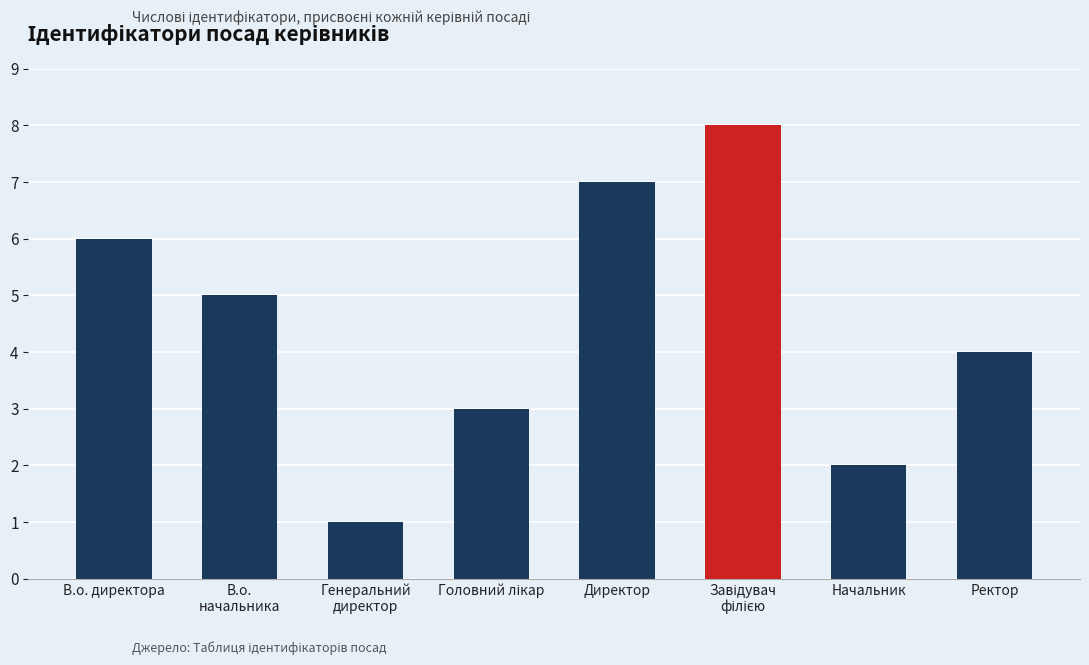

What is the difference between the maximum and second lowest values?

6